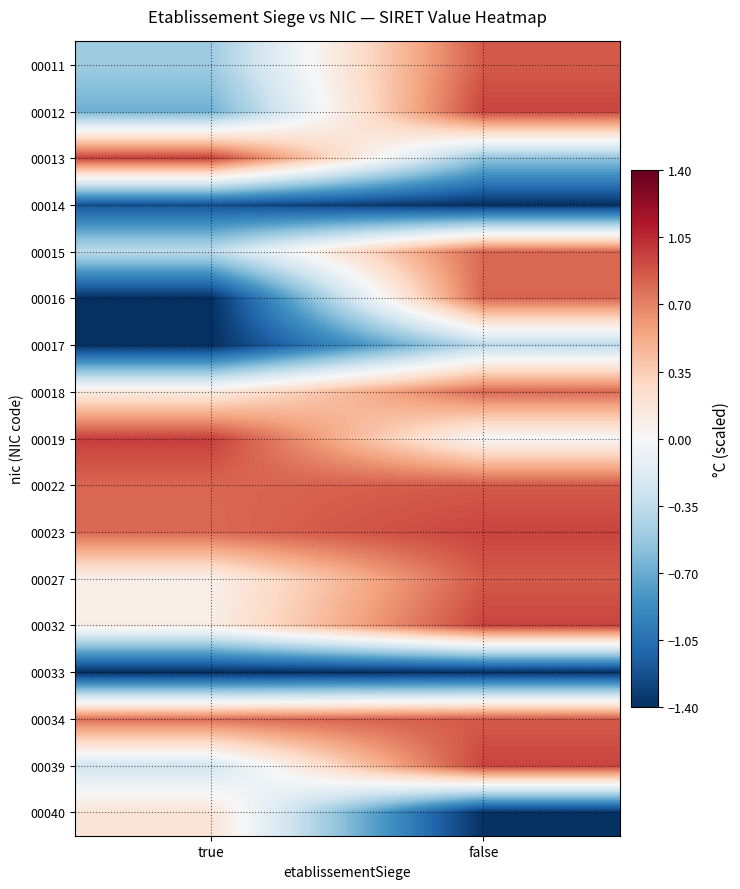

Reading left to right, what are all the values shown in this chart?

00011: true=-0.5	false=0.9
00012: true=-0.7	false=0.9
00013: true=1.0	false=-0.5
00014: true=-1.2	false=-1.4
00015: true=-0.4	false=0.8
00016: true=-1.4	false=0.8
00017: true=-1.4	false=-0.4
00018: true=0.1	false=0.8
00019: true=1.0	false=0.0
00022: true=0.8	false=0.9
00023: true=0.8	false=0.9
00027: true=0.1	false=0.9
00032: true=0.1	false=0.9
00033: true=-1.4	false=-1.4
00034: true=0.8	false=0.9
00039: true=-0.3	false=0.9
00040: true=0.2	false=-1.4